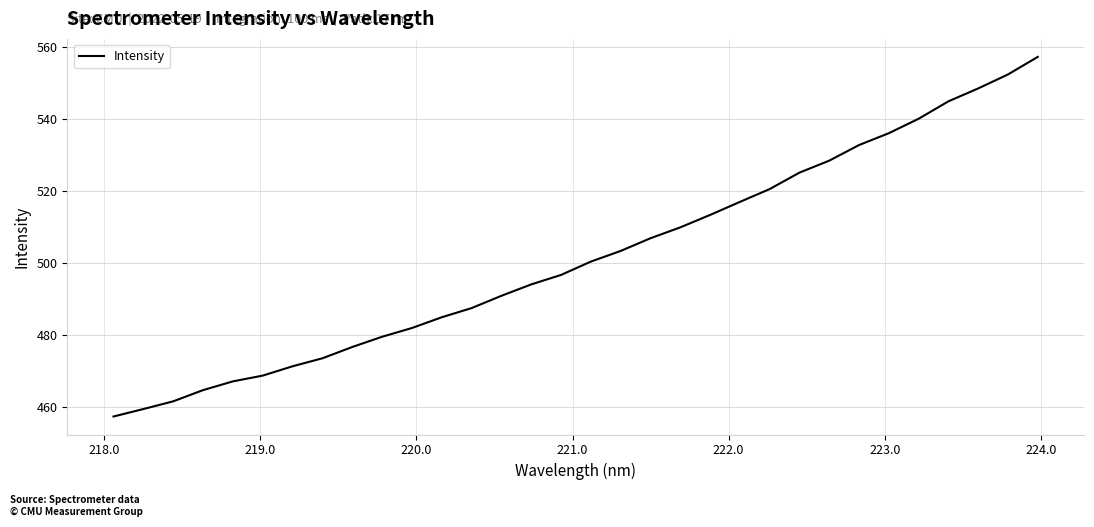

True or false: there are more than 2 points higher than both neighbors.

False